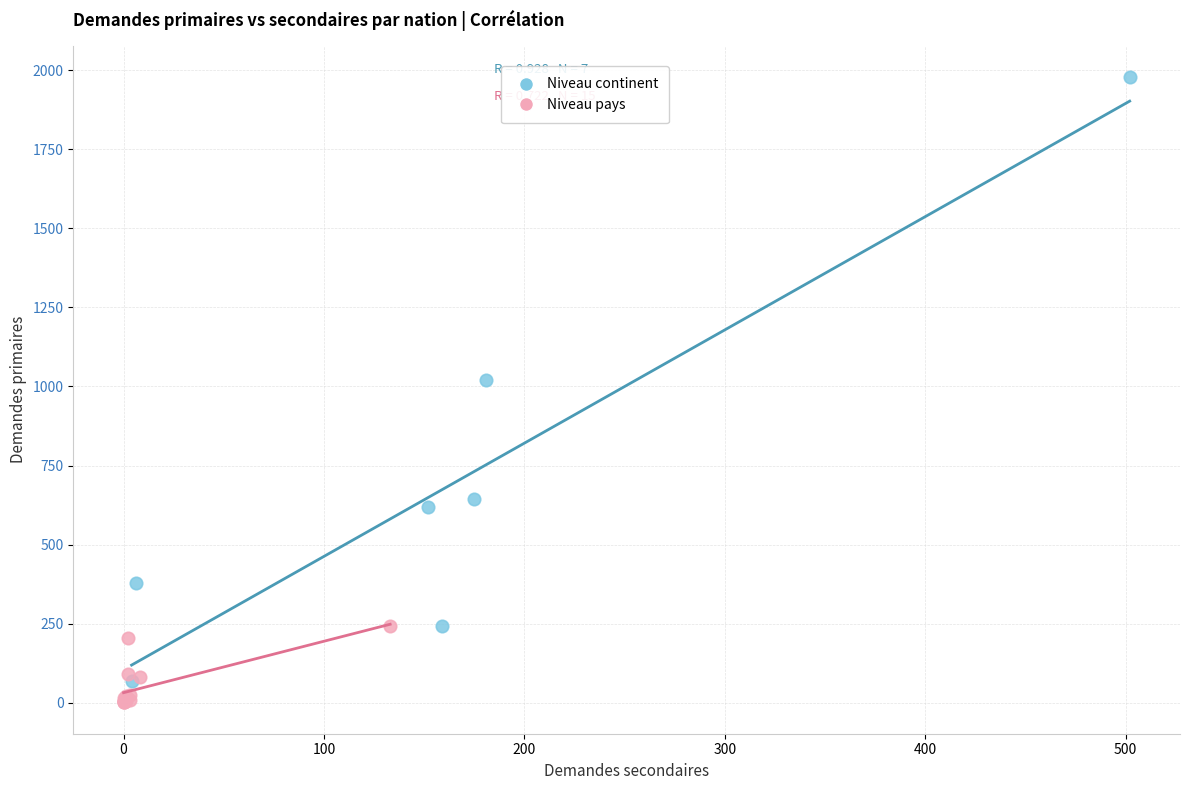

Which series has the widest spread of Y values?

Niveau continent